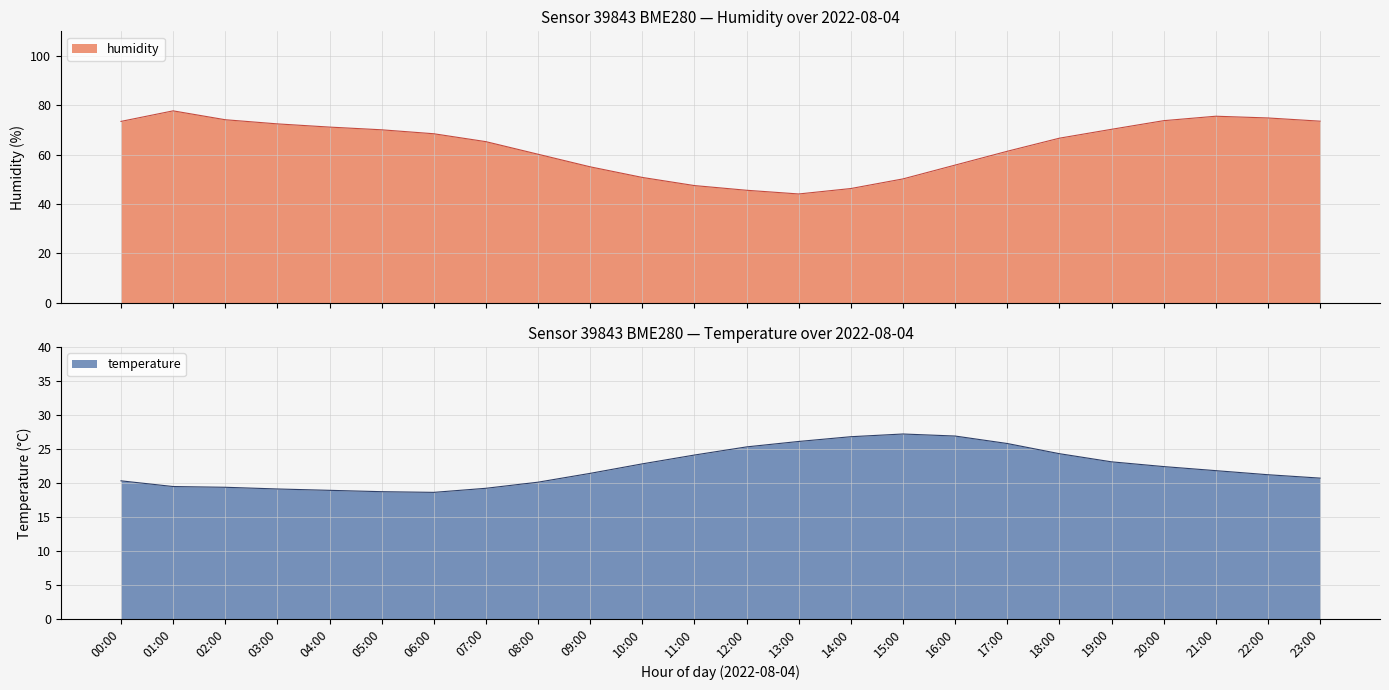

Reading left to right, extract all data points from this chart.

humidity: 00:00=73.5	01:00=77.8	02:00=74.2	03:00=72.5	04:00=71.2	05:00=70.1	06:00=68.5	07:00=65.3	08:00=60.2	09:00=55.1	10:00=50.8	11:00=47.5	12:00=45.6	13:00=44.1	14:00=46.3	15:00=50.2	16:00=55.8	17:00=61.4	18:00=66.7	19:00=70.3	20:00=73.8	21:00=75.6	22:00=74.9	23:00=73.6
temperature: 00:00=20.3	01:00=19.5	02:00=19.4	03:00=19.1	04:00=18.9	05:00=18.7	06:00=18.6	07:00=19.2	08:00=20.1	09:00=21.4	10:00=22.8	11:00=24.1	12:00=25.3	13:00=26.1	14:00=26.8	15:00=27.2	16:00=26.9	17:00=25.8	18:00=24.3	19:00=23.1	20:00=22.4	21:00=21.8	22:00=21.2	23:00=20.7